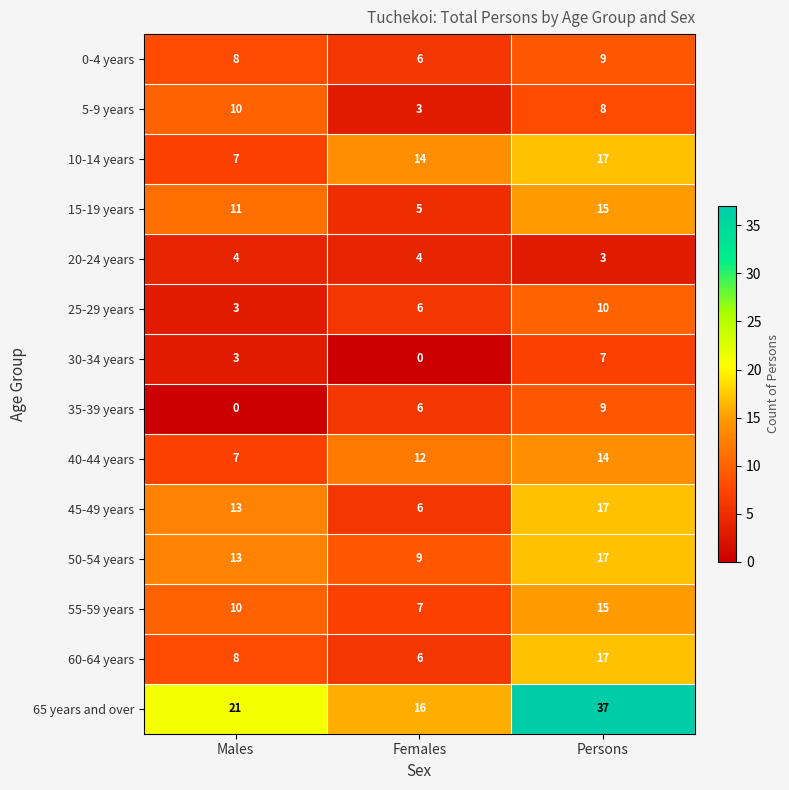

What is the total value across all series at Persons?

195